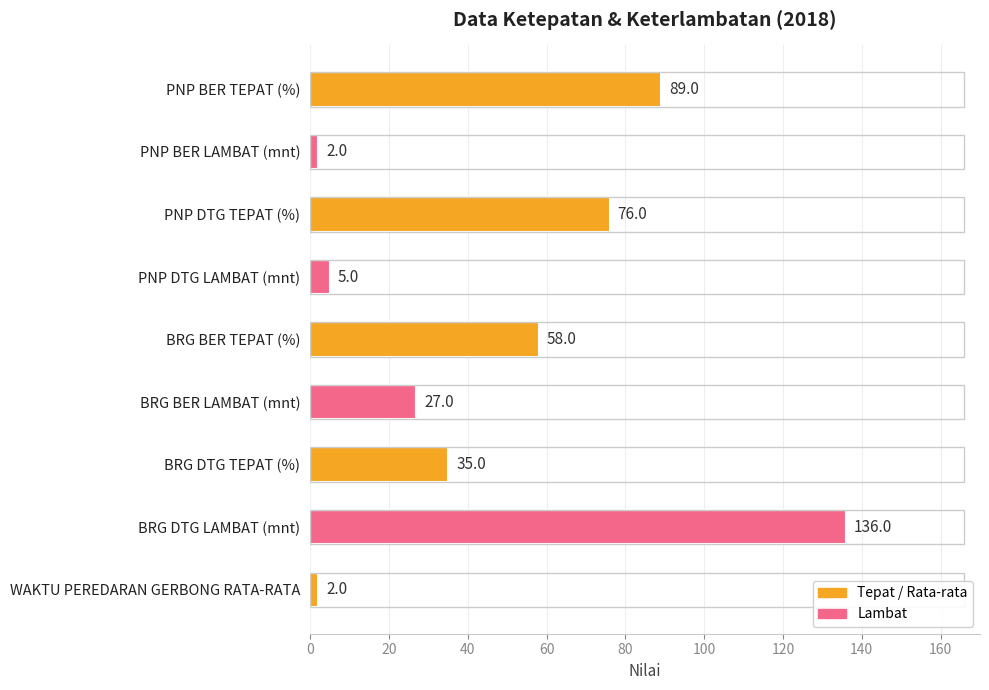

What is the difference between the maximum and minimum values?

134